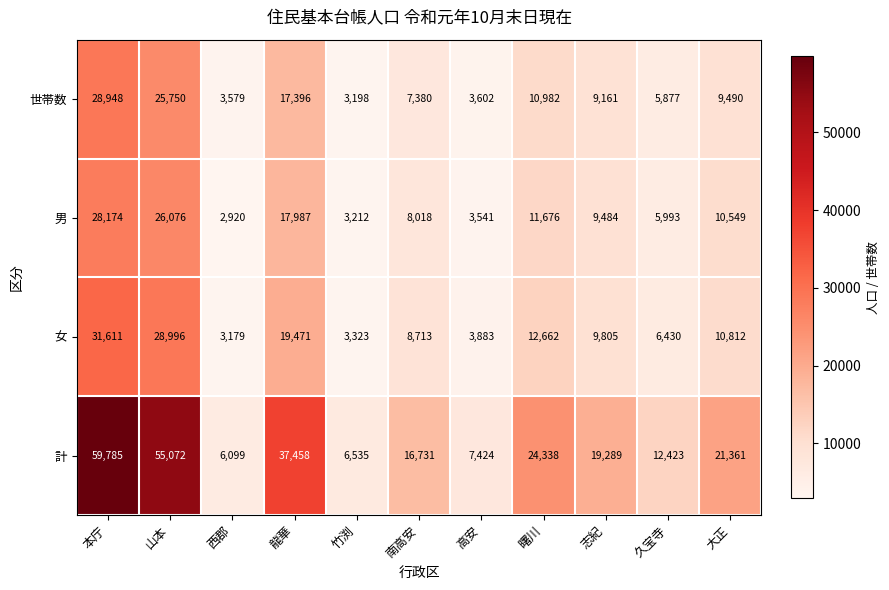

What is the difference between the highest and lowest values at 本庁?

31611